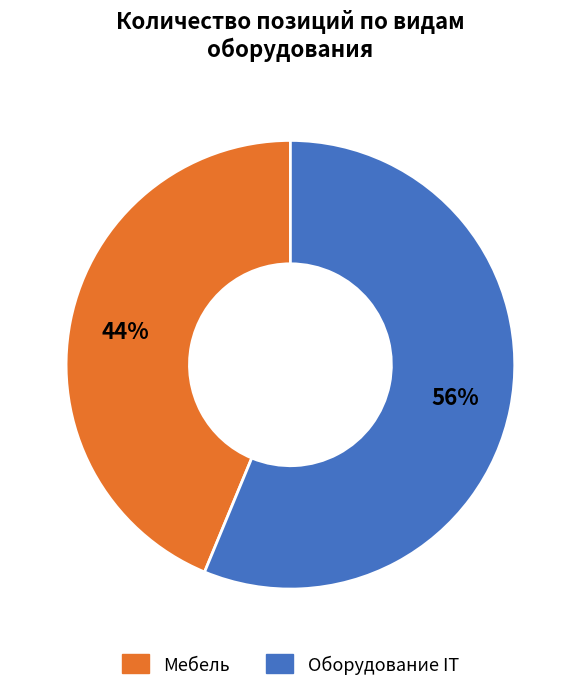

To the nearest percent, what portion does Мебель represent?

44%